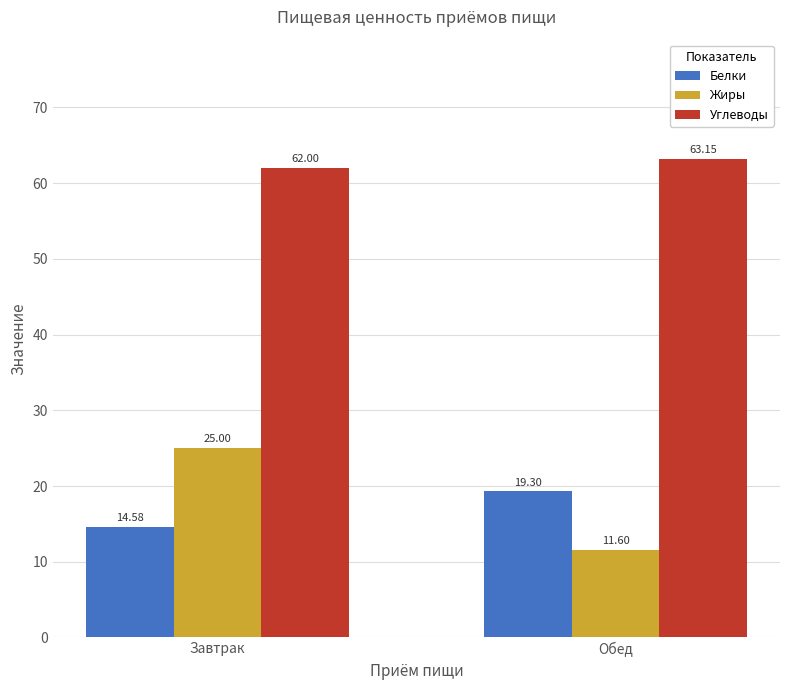

Which series has the widest spread of values?

Жиры